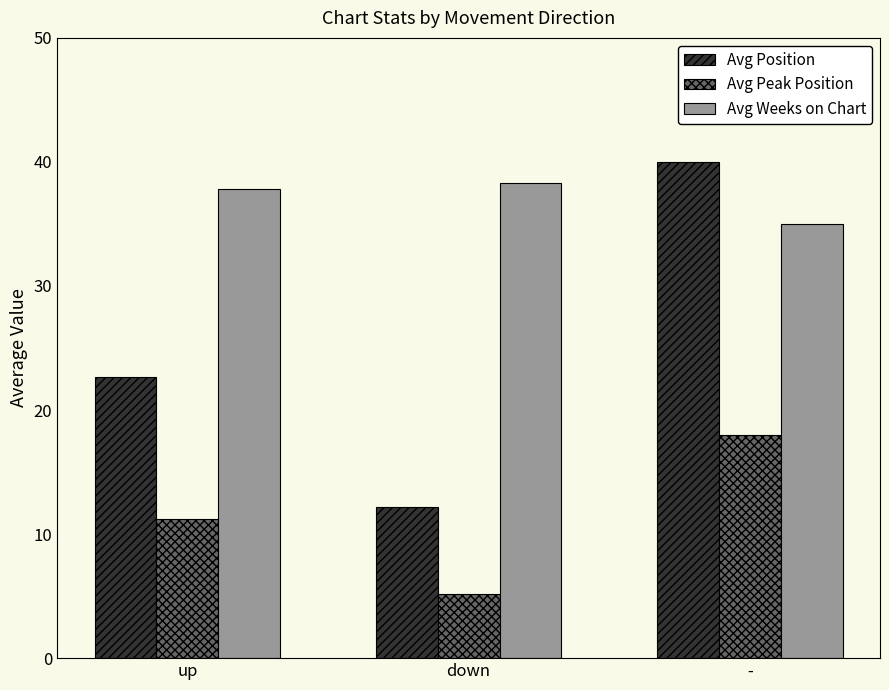

Is it true that Avg Peak Position equals 11.2 at up?

True